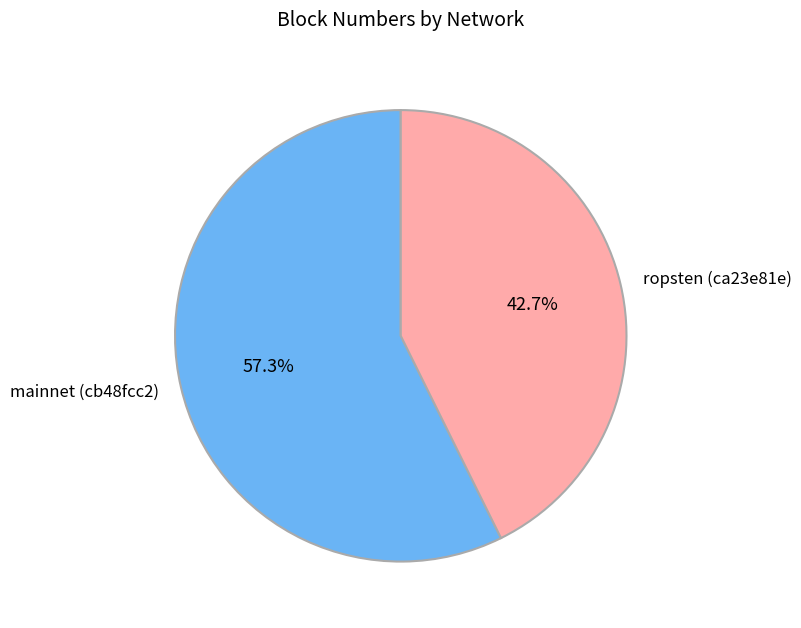

Which slice represents more than half of the pie?

mainnet (cb48fcc2)